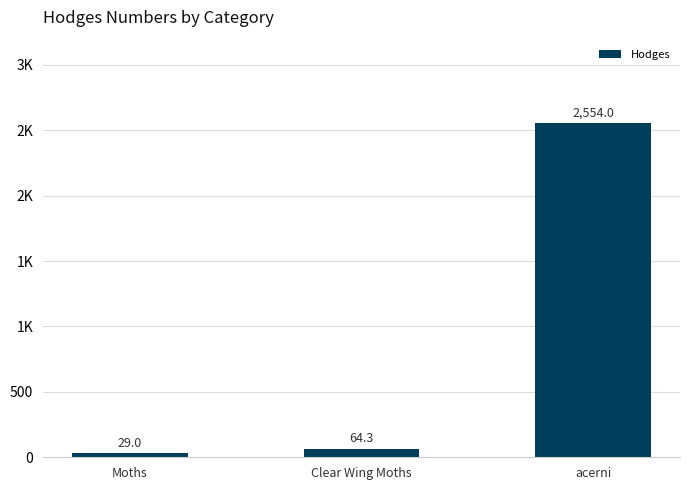

What is the smallest value displayed?

29.0